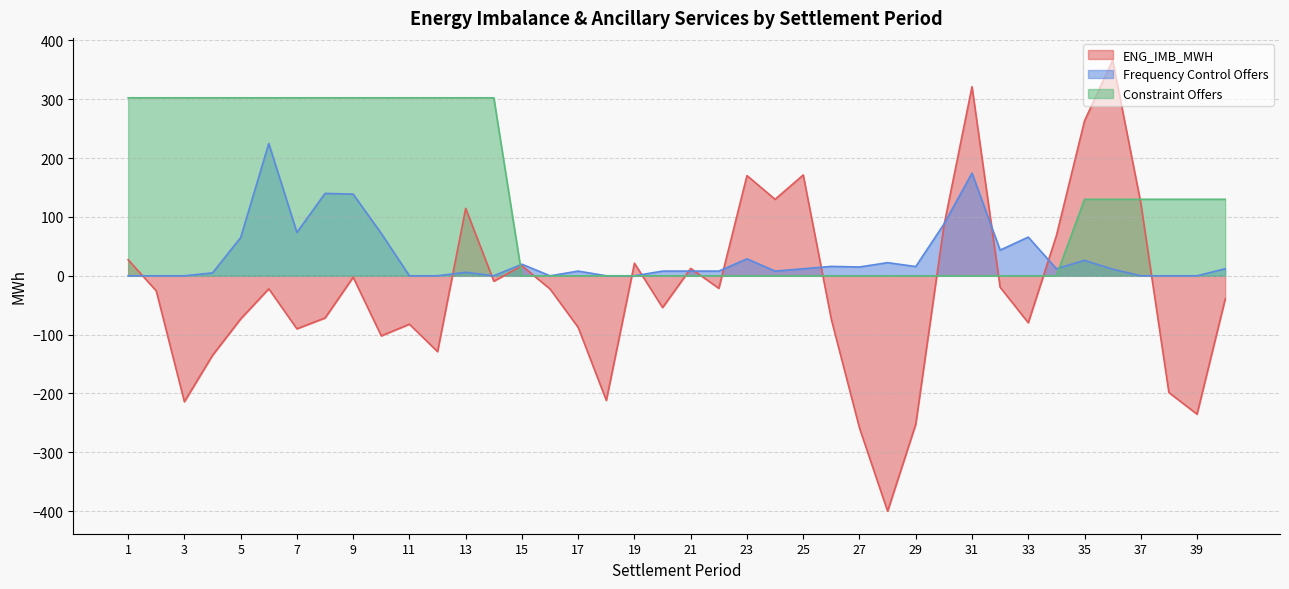

Which series has the widest spread of values?

ENG_IMB_MWH